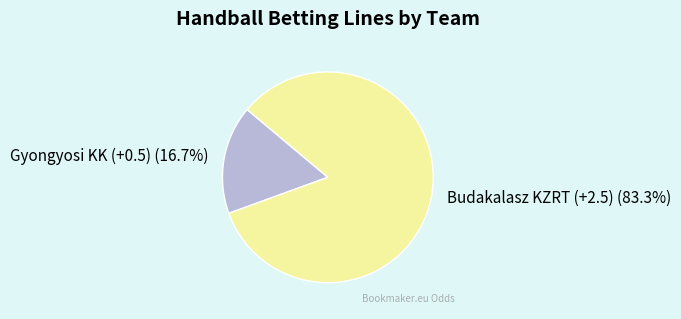

What is the majority slice?

Budakalasz KZRT (+2.5)